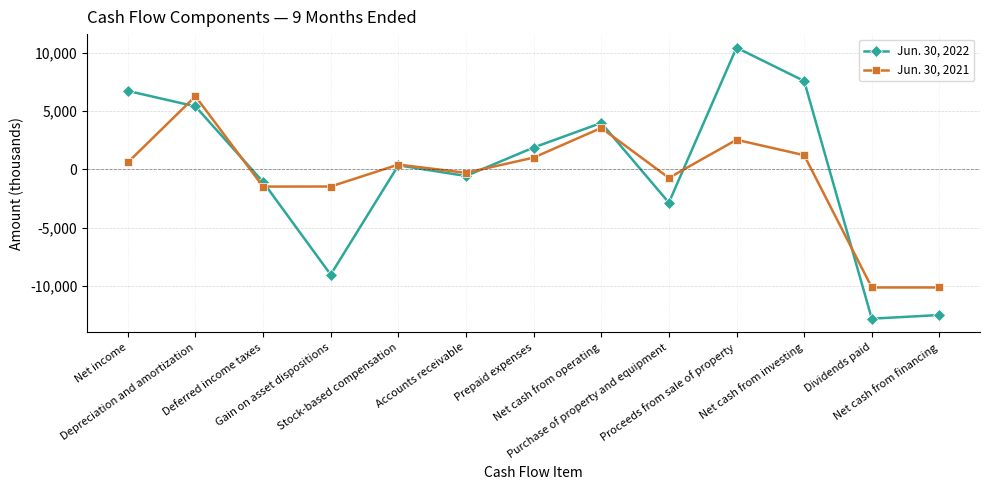

True or false: Jun. 30, 2021 and Jun. 30, 2022 cross at least once.

True